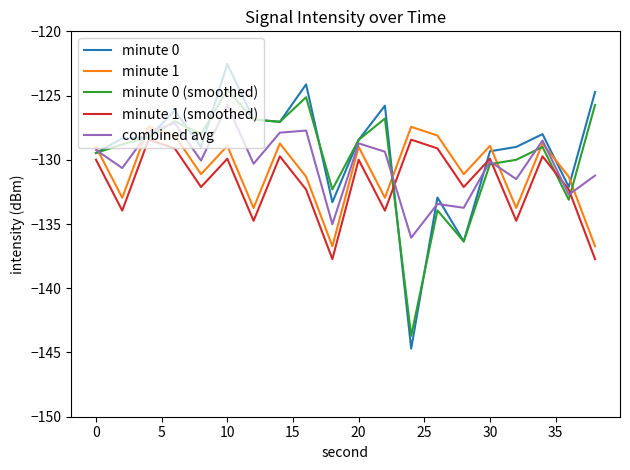

After their last crossing, which series has the higher values: minute 1 (smoothed) or combined avg?

combined avg